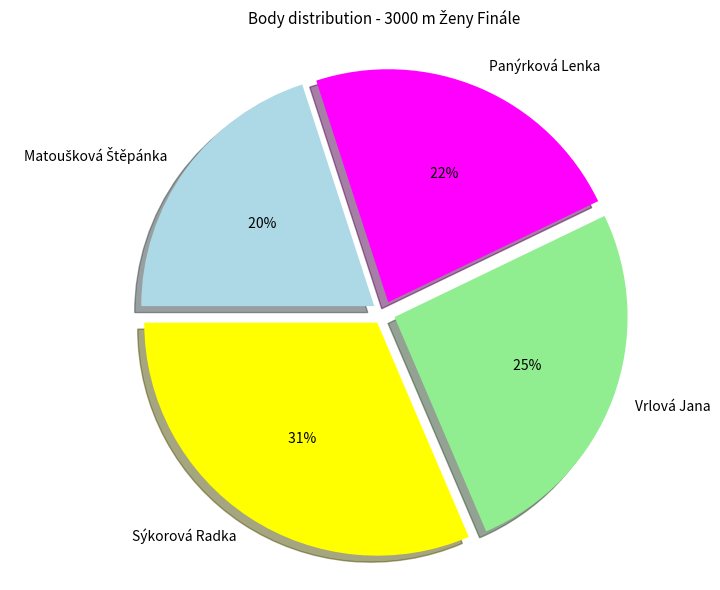

To the nearest percent, what is the difference between the largest and smallest slice percentages?

11%